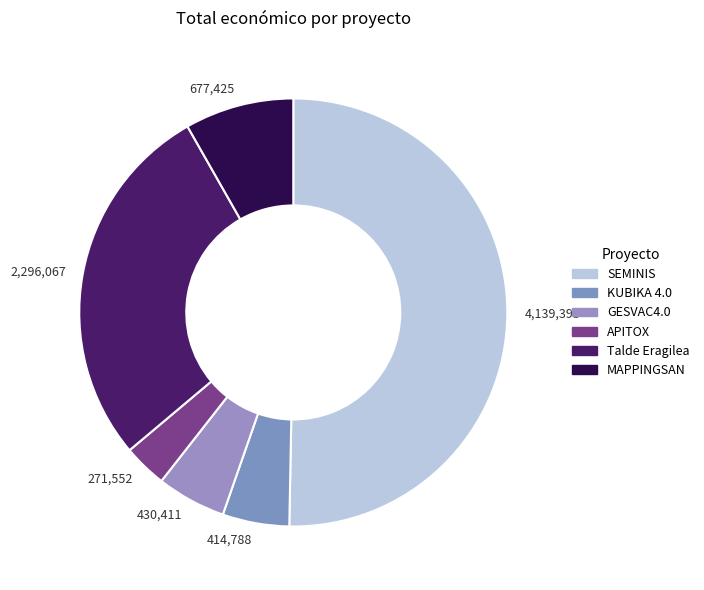

What percentage do APITOX and Talde Eragilea together represent?

31.2%